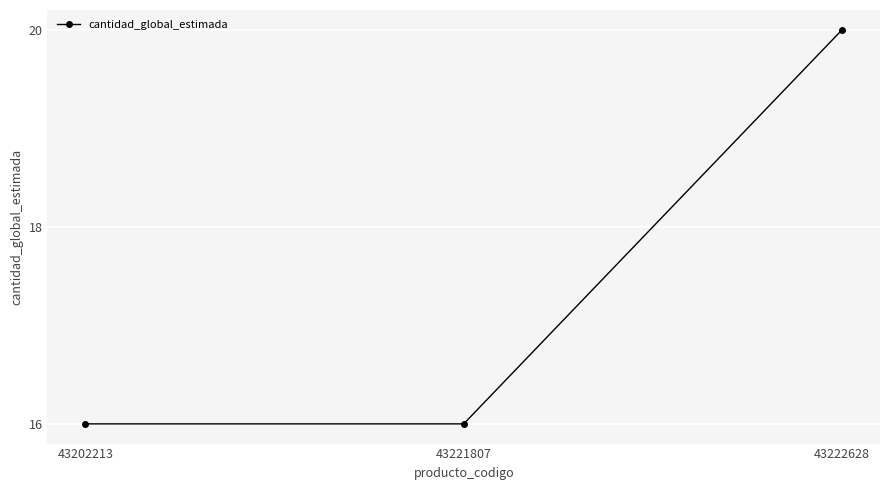

Which category has the highest value across all series?

43222628